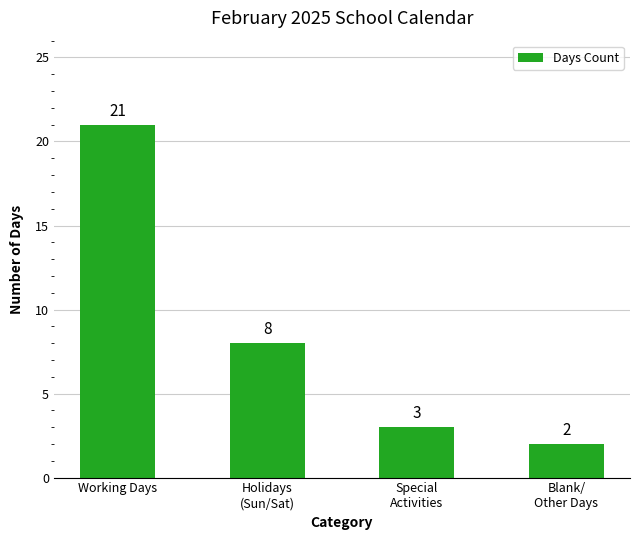

What position from the left is Holidays
(Sun/Sat)?

2